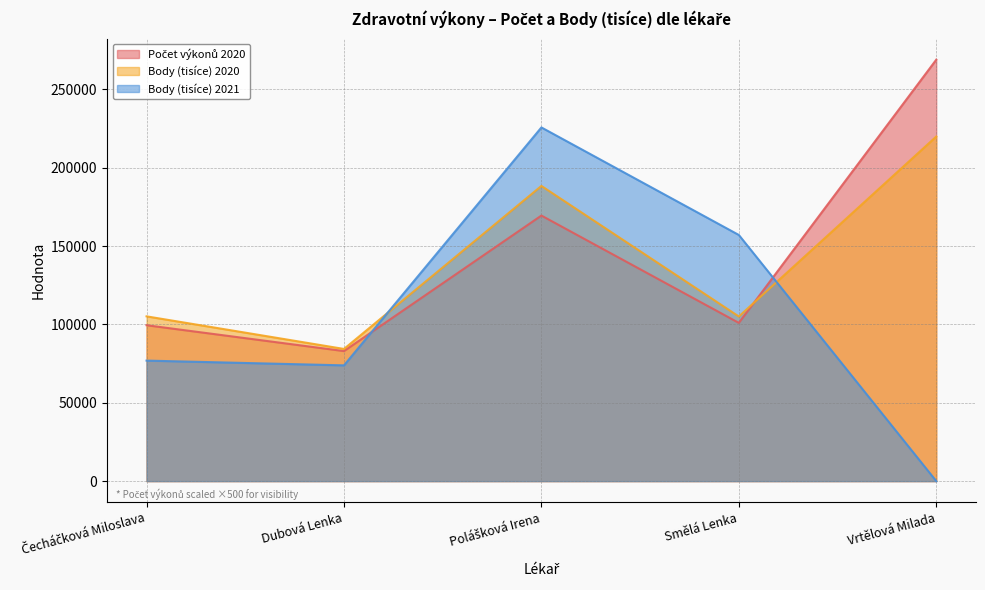

How many intersections are there between Počet výkonů 2020 and Body (tisíce) 2020?

1